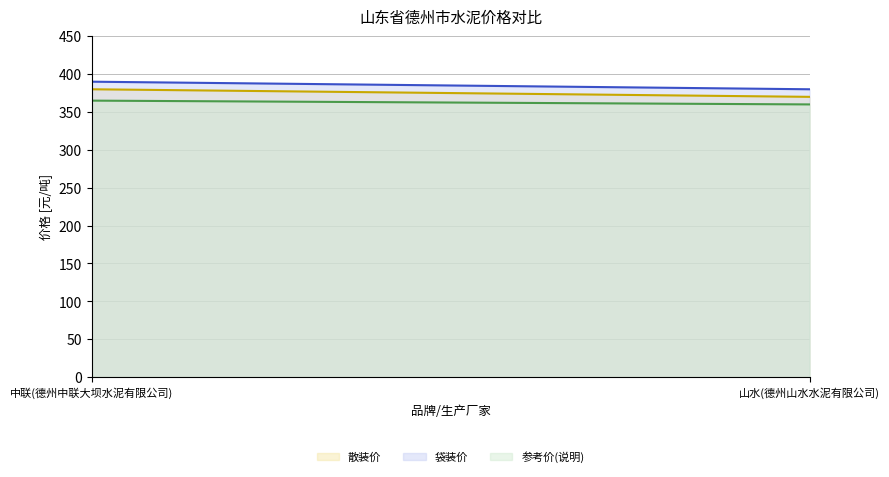

At which category is the sum across all series the highest?

中联(德州中联大坝水泥有限公司)